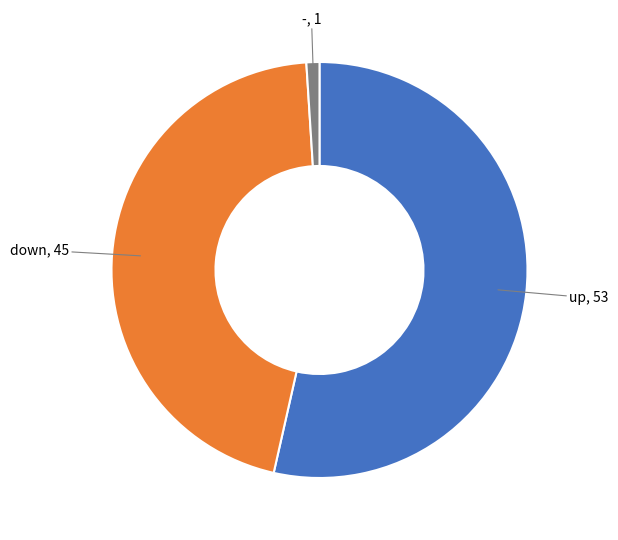

Does any single category account for the majority?

Yes